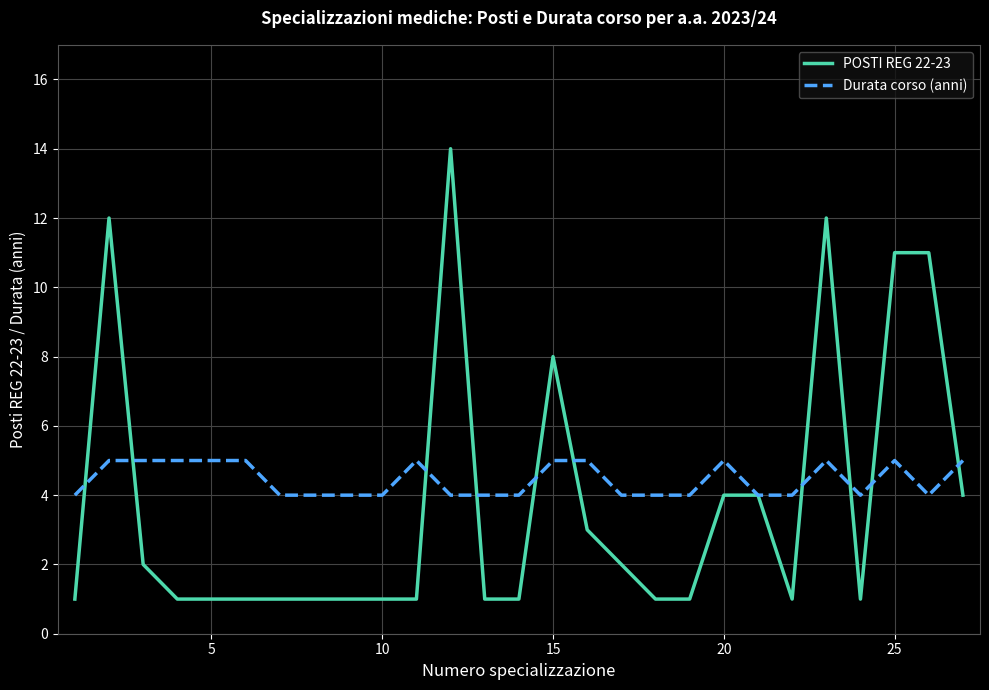

What is the highest value of the POSTI REG 22-23 series?

14